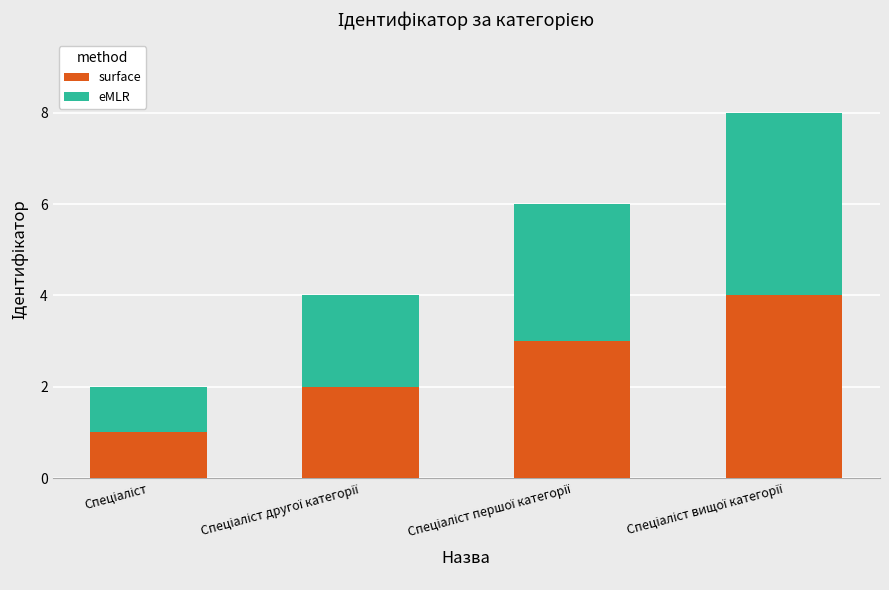

What is the sum of all surface values?

10